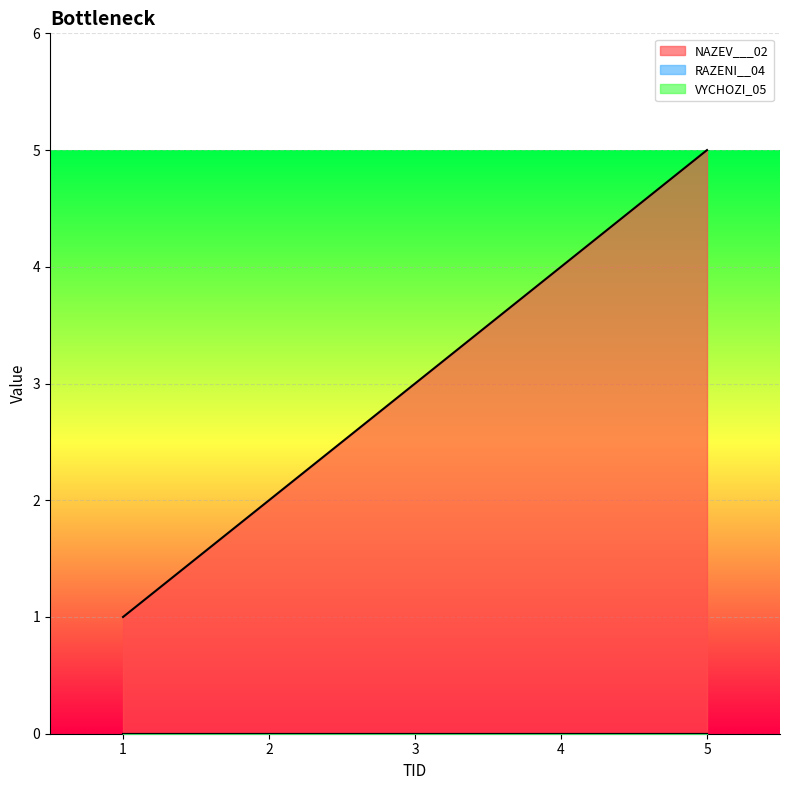

Count the number of data series in this chart.

3